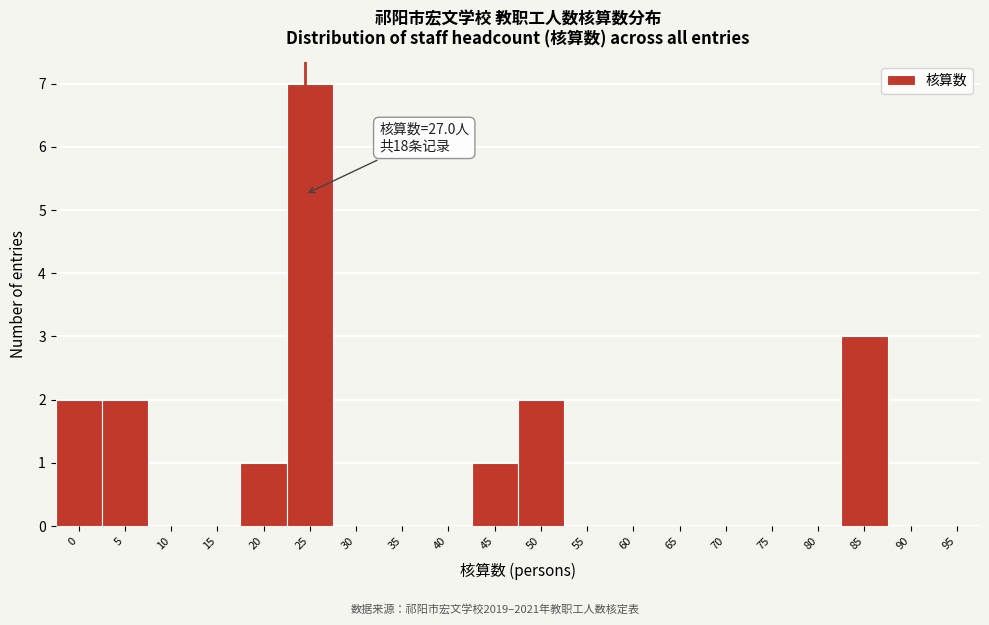

Reading left to right, extract all data points from this chart.

0=2	5=2	10=0	15=0	20=1	25=7	30=0	35=0	40=0	45=1	50=2	55=0	60=0	65=0	70=0	75=0	80=0	85=3	90=0	95=0